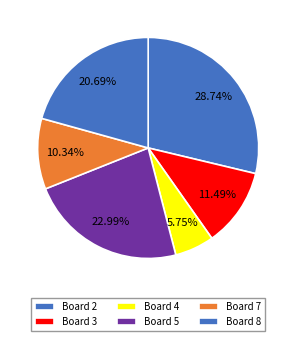

True or false: Board 4 accounts for 1% of the total.

False